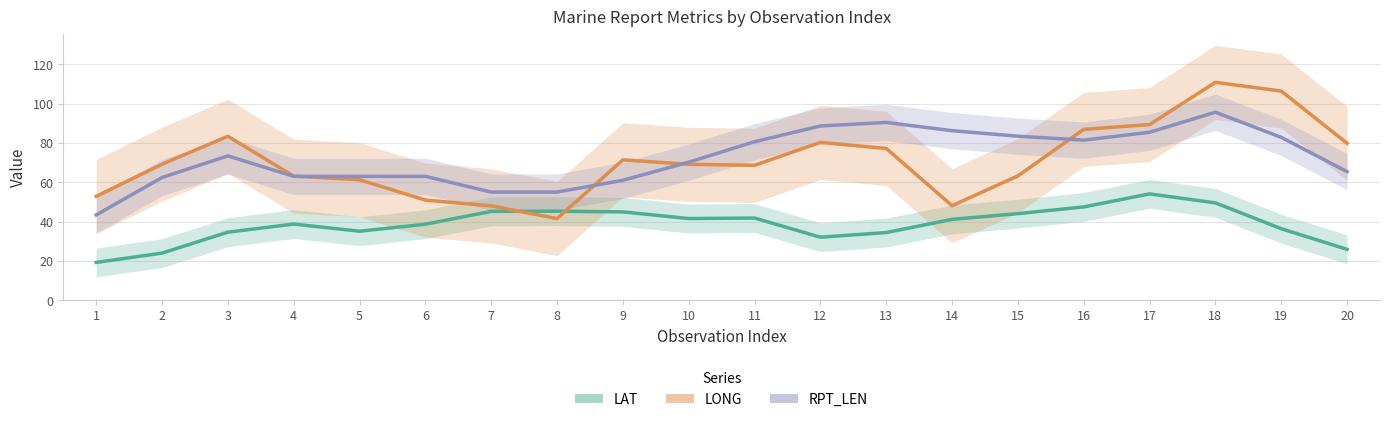

Between 1 and 3, which series saw the biggest shift?

LONG